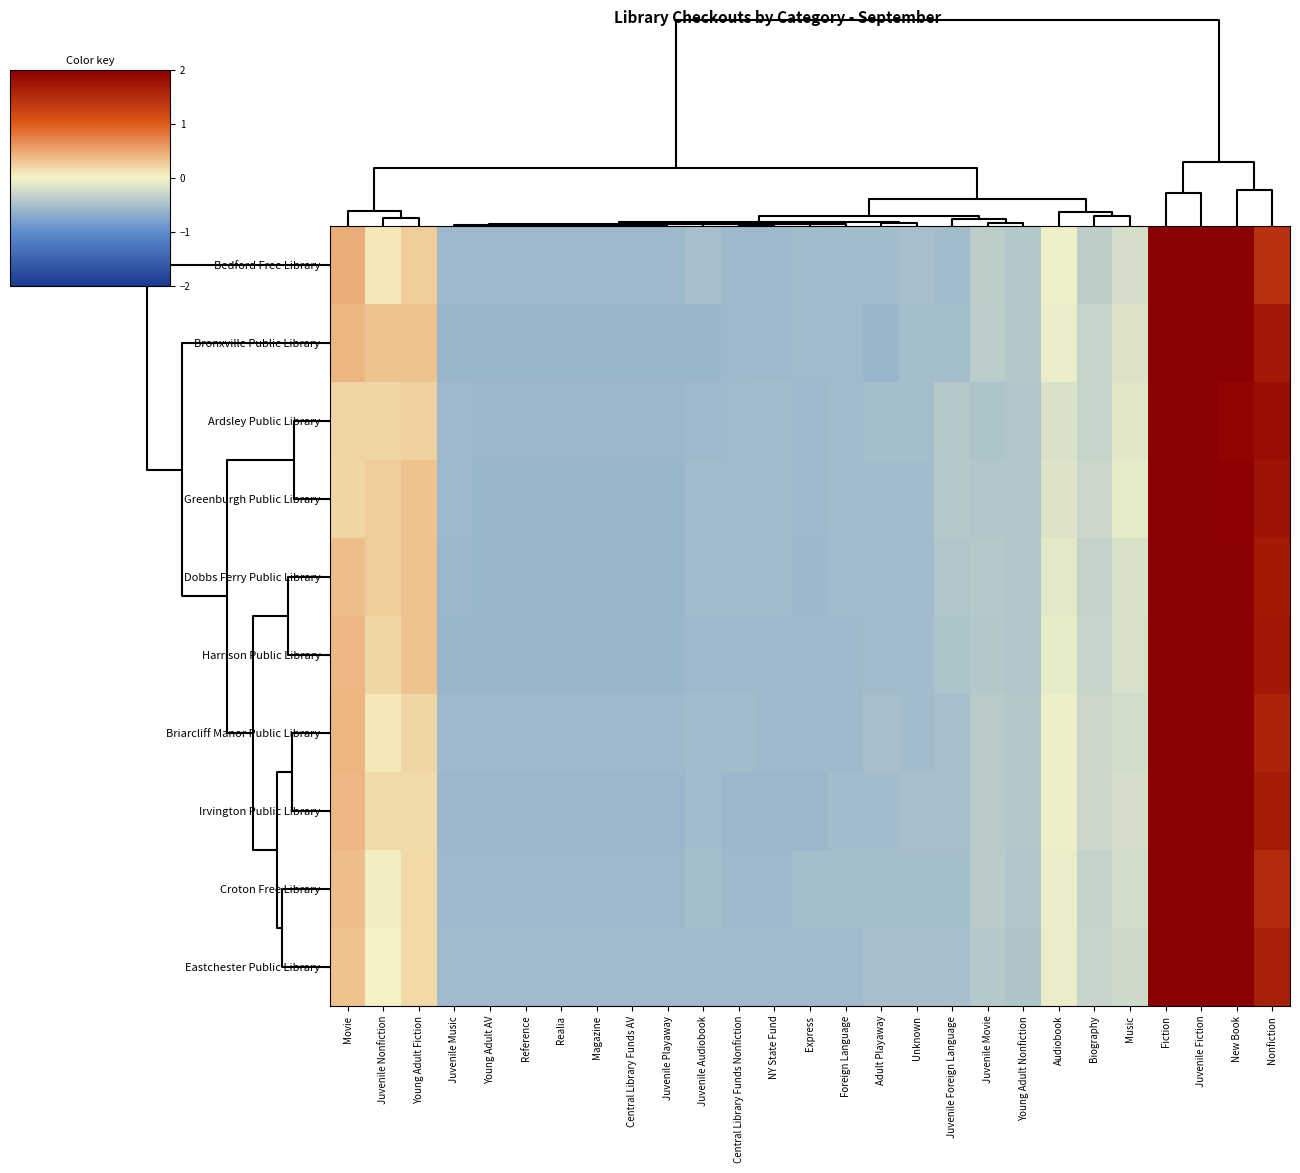

What is the smallest value displayed?

-0.6